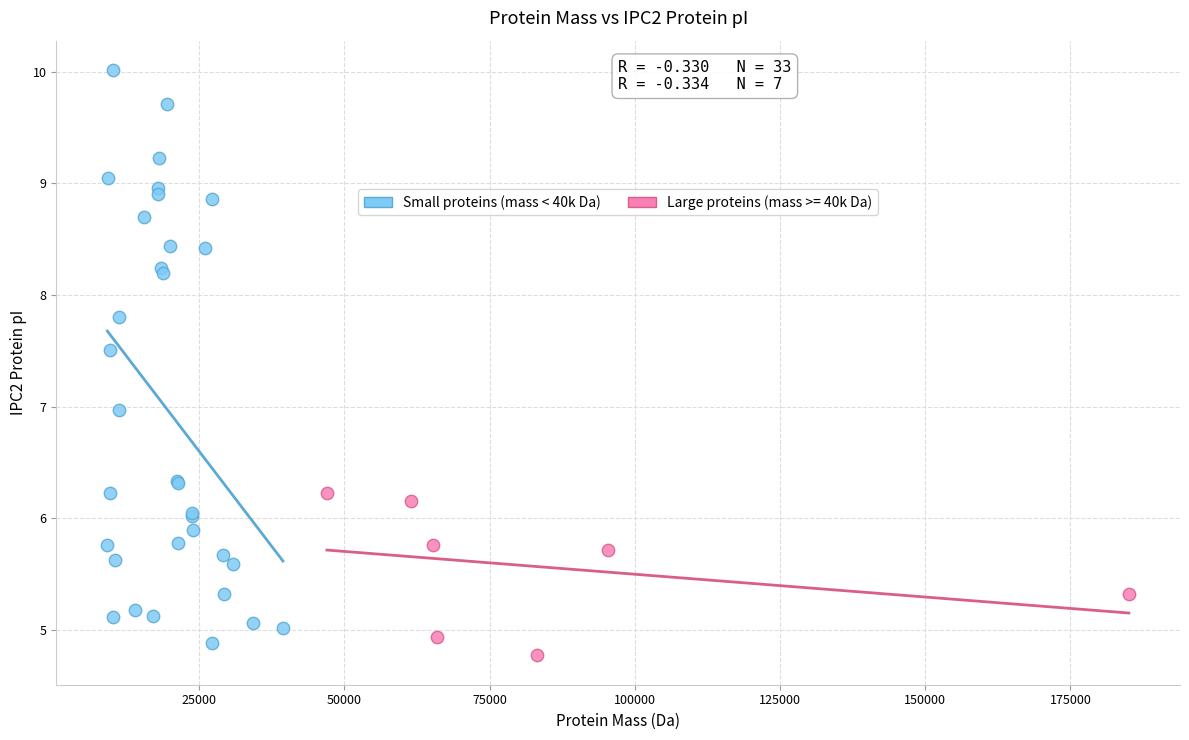

Which series reaches the maximum Y coordinate?

Small proteins (mass < 40k Da)